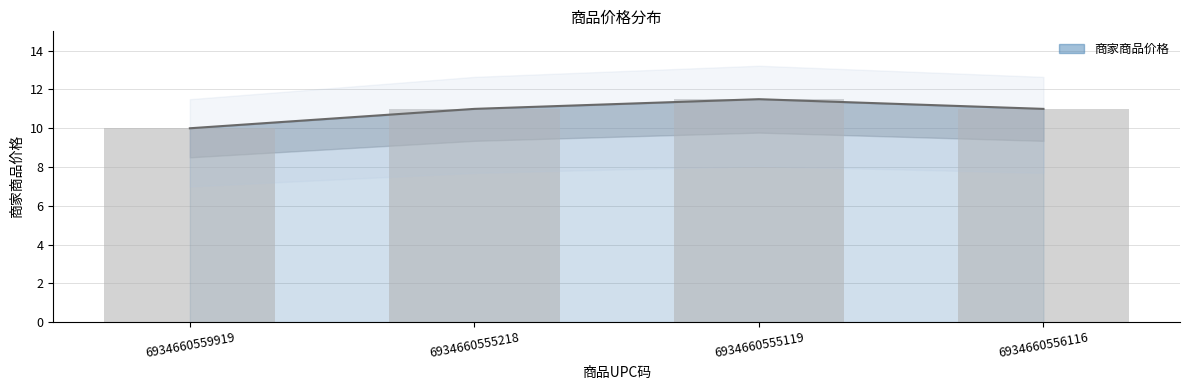

What is the sum of the values at 6934660559919 and 6934660555119?

21.5